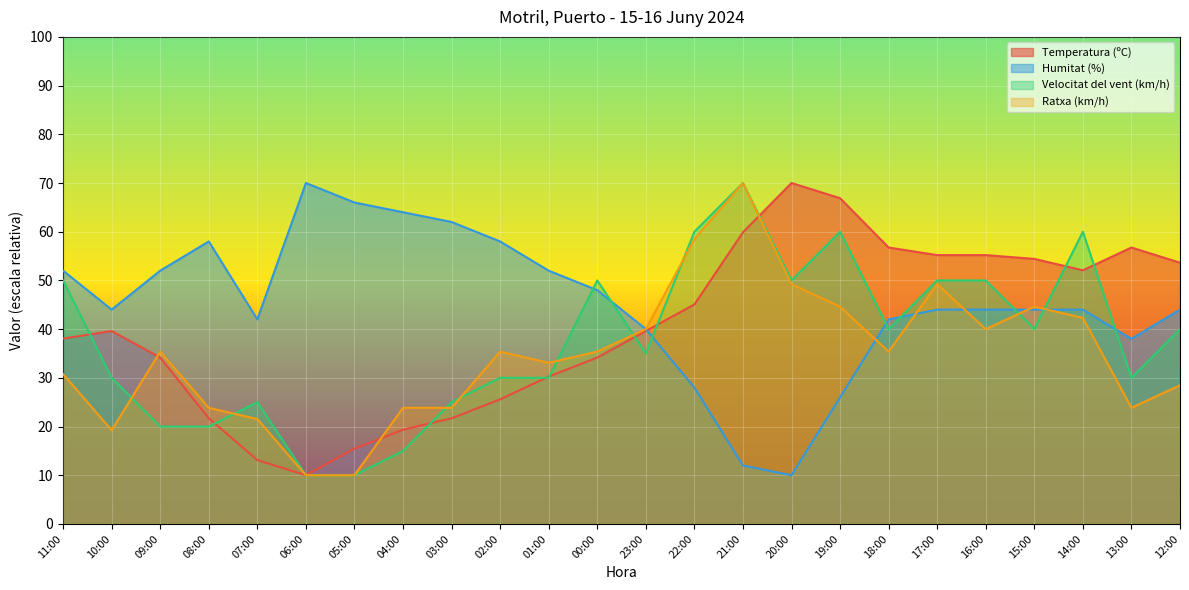

At which category does Velocitat del vent (km/h) reach its first local peak?

07:00